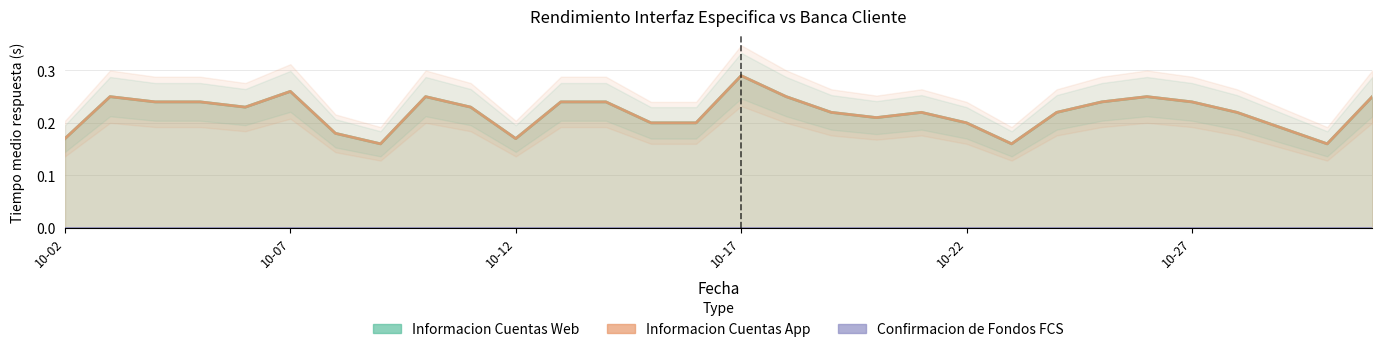

At which category does Informacion Cuentas Web reach its first local valley?

2022-10-06